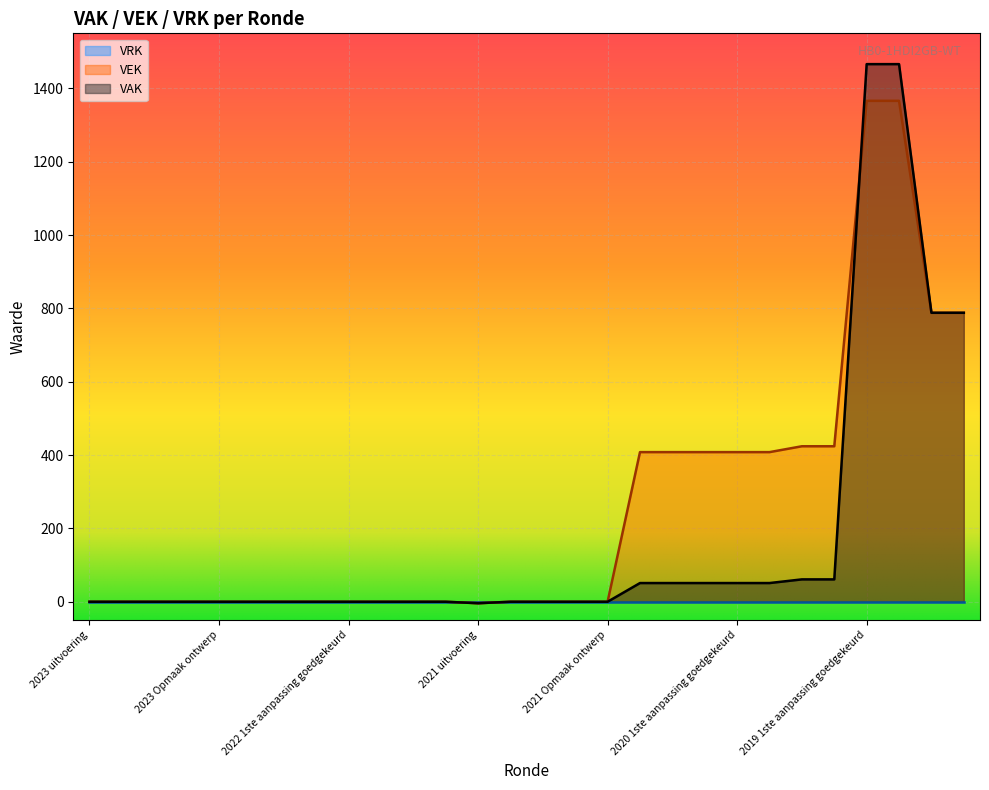

At how many categories does at least one series exceed 174?

11